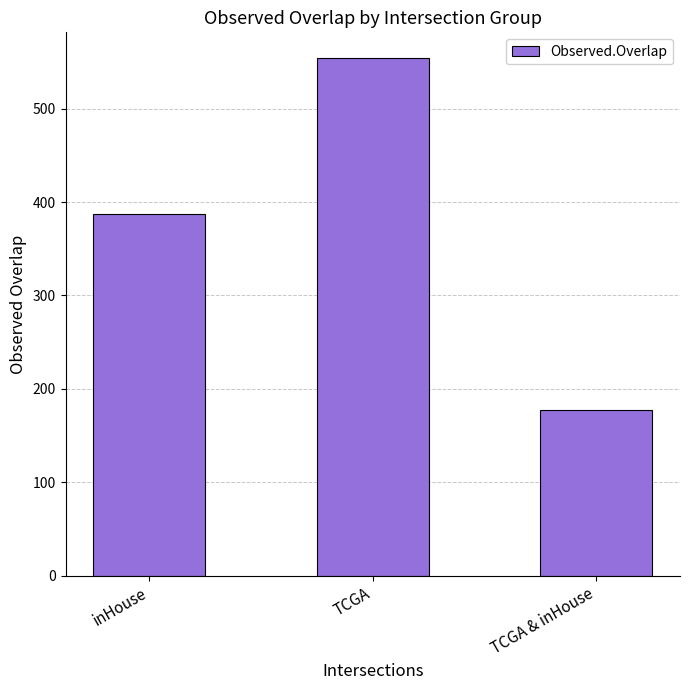

Approximately how many times larger is the value at TCGA & inHouse compared to TCGA?

0.3